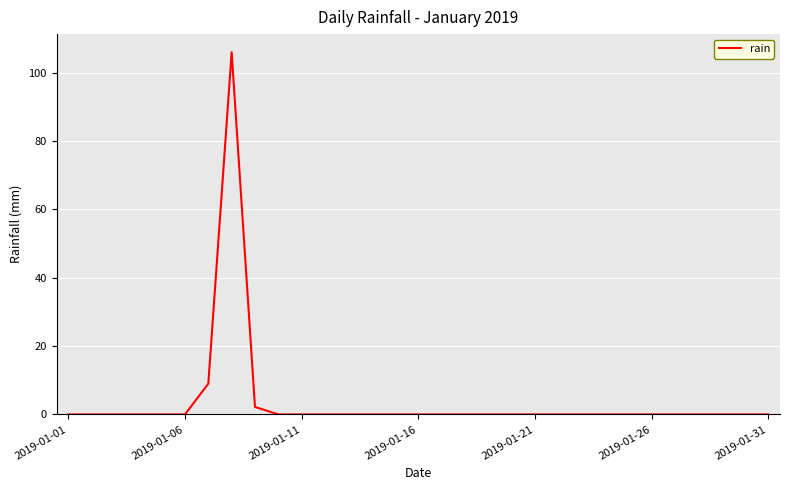

What is the greatest value displayed?

106.0